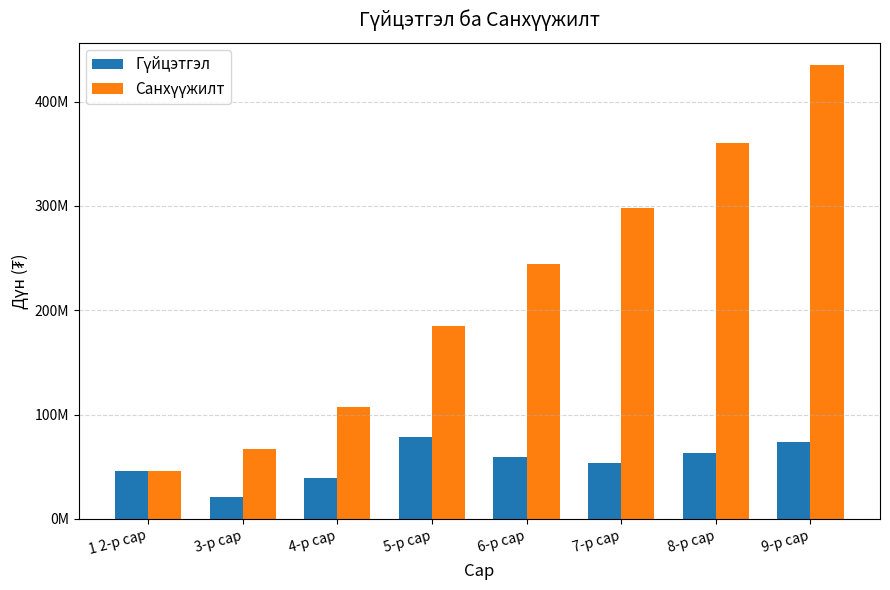

Rank the series by their average value, from highest to lowest.

Санхүүжилт, Гүйцэтгэл